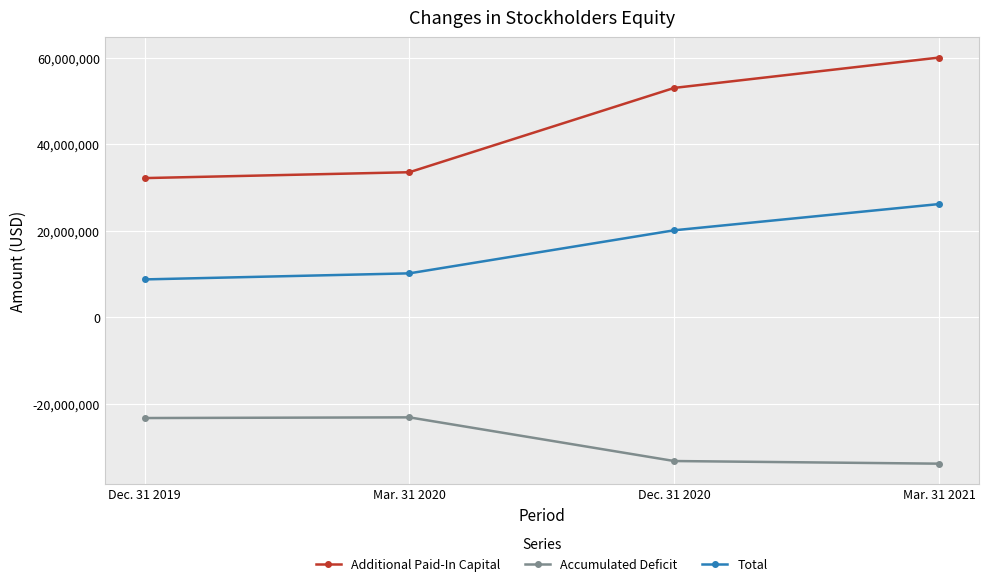

Which category has the lowest value in the Total series?

Dec. 31 2019